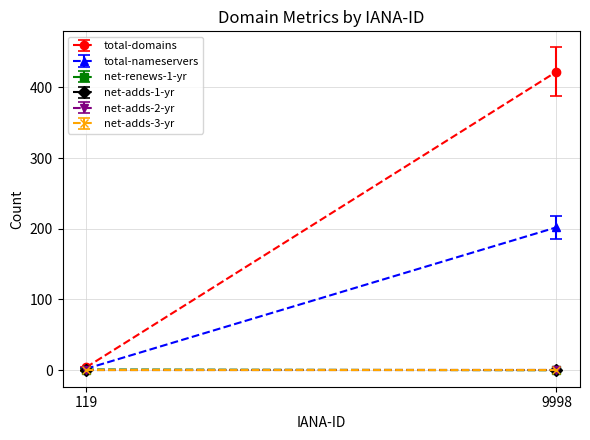

True or false: net-adds-3-yr has a value of 0 at 119.

True